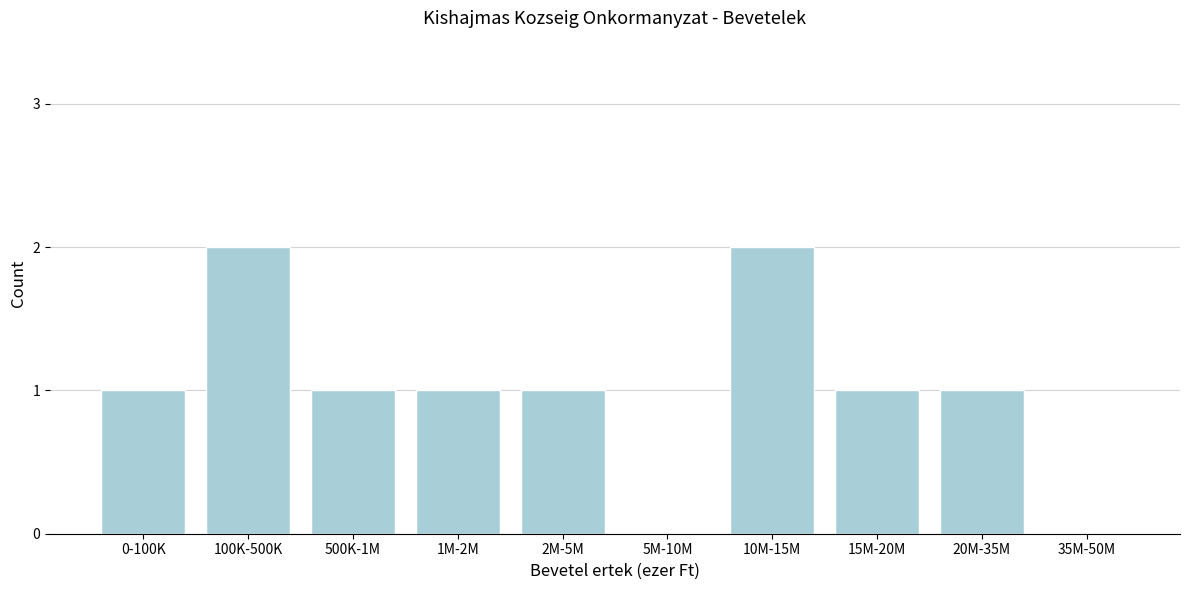

Reading right to left, list all the values displayed in this chart.

35M-50M=0	20M-35M=1	15M-20M=1	10M-15M=2	5M-10M=0	2M-5M=1	1M-2M=1	500K-1M=1	100K-500K=2	0-100K=1